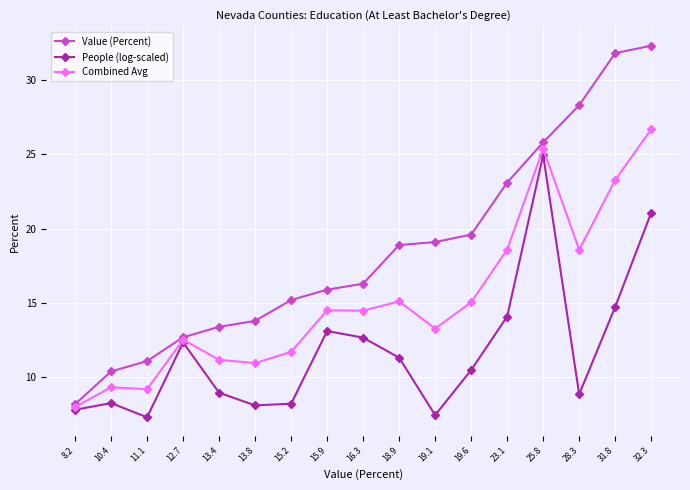

What is the value of the Combined Avg point at the 6th from the left?

11.0